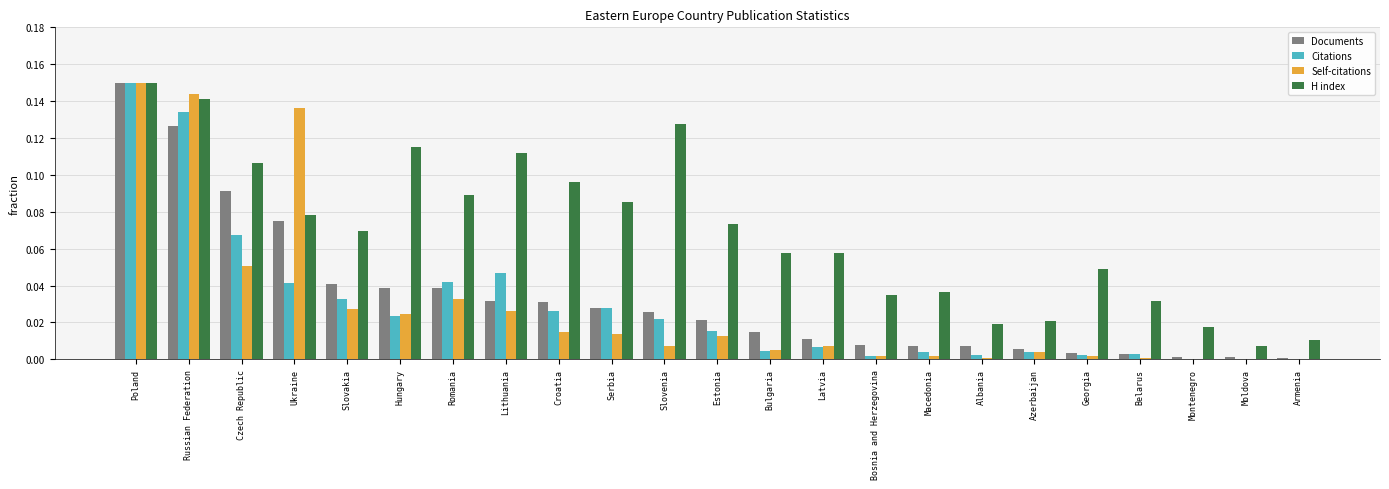

Does the chart contain stacked bars?

No